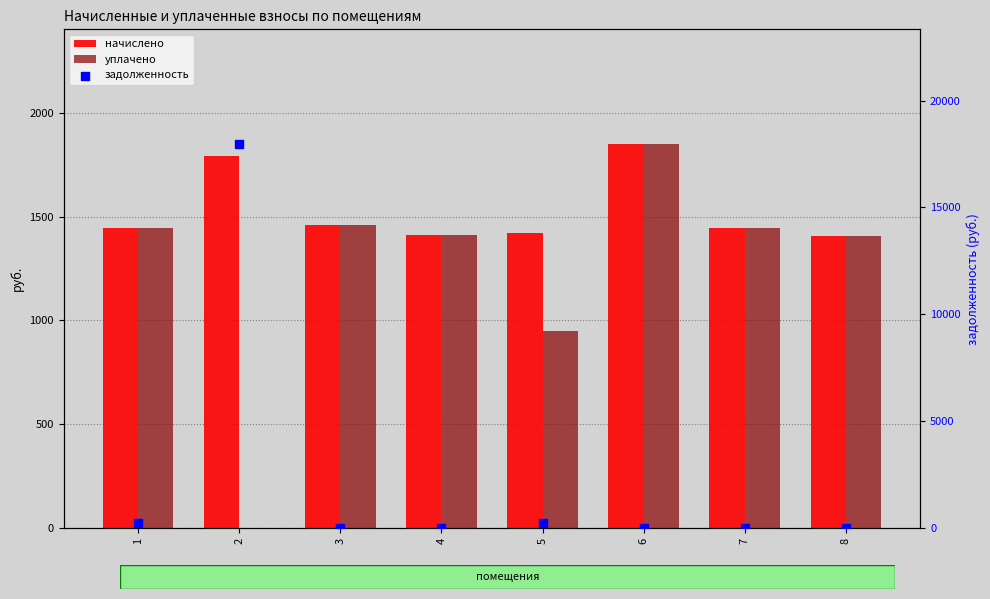

Is the value of начислено at 8 greater than the value of уплачено at 4?

No